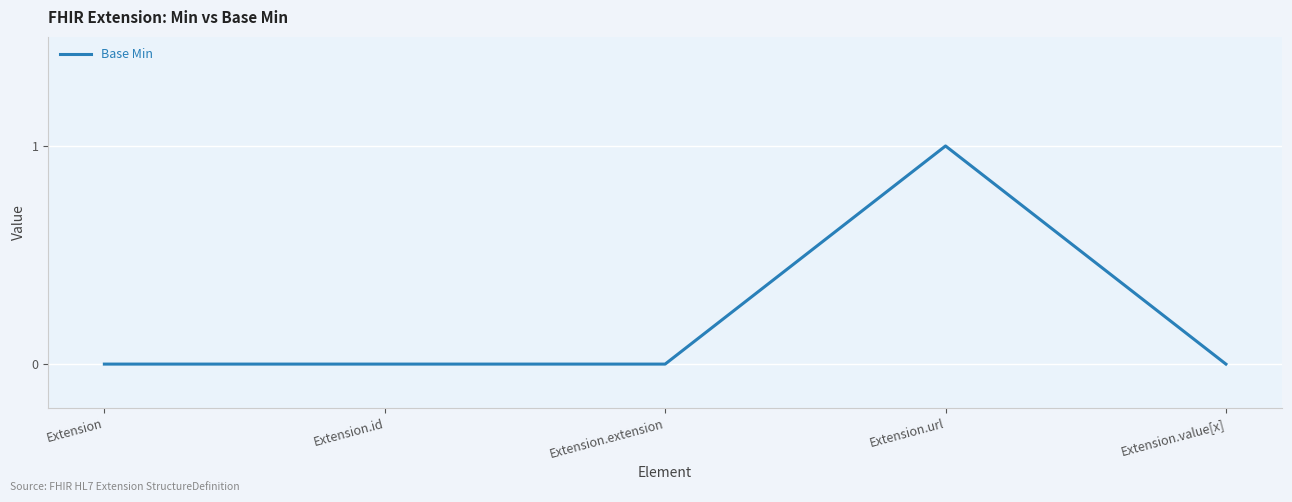

Is it true that the value at Extension.extension is 0?

True